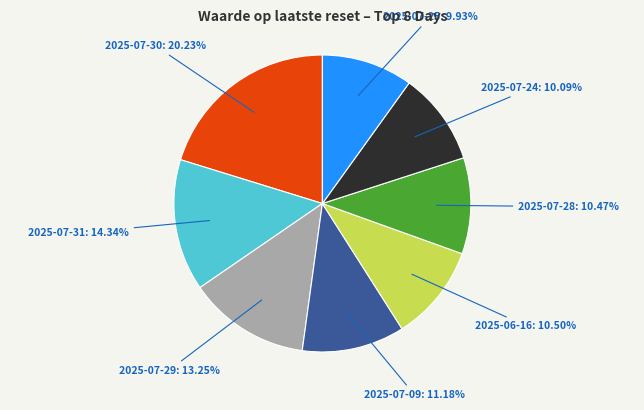

Is there any slice that represents more than half of the pie?

No